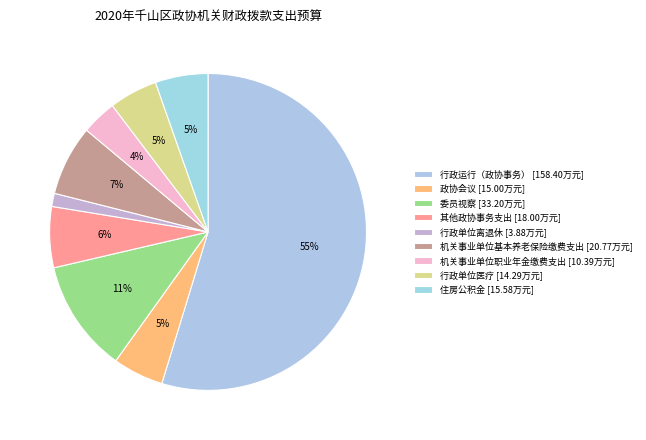

How many segments does this pie chart have?

9